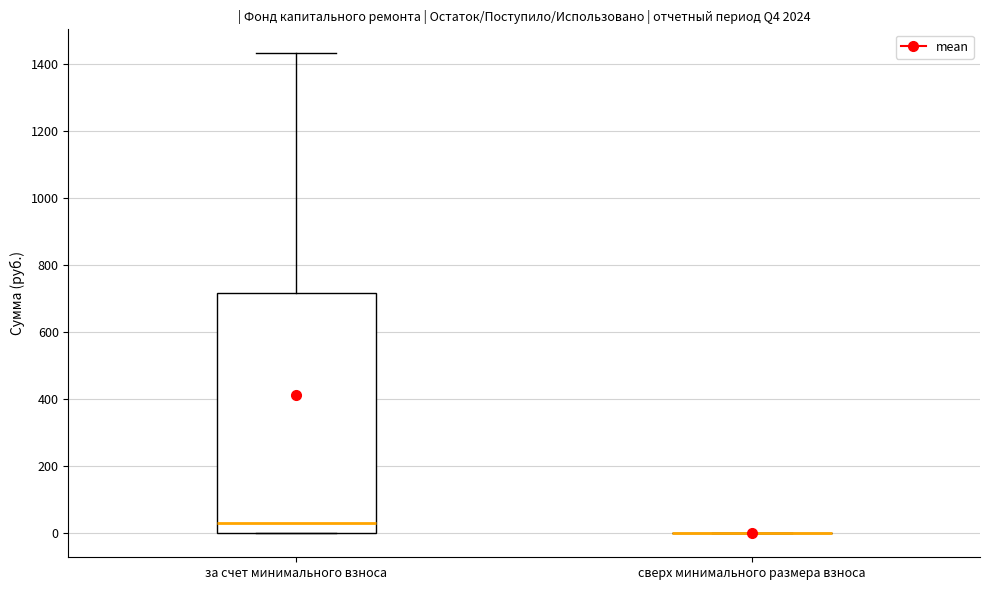

Reading left to right, read every box against the y-axis: the position of its median line, the range the box covers, and the ends of its whiskers. The values are not printed on the chart, so give them approximately, as read against the axis.

за счет минимального взноса: median 40, box 0 to 720, whiskers 0 to 1440
сверх минимального размера взноса: box collapsed to a line at 0, whiskers 0 to 0